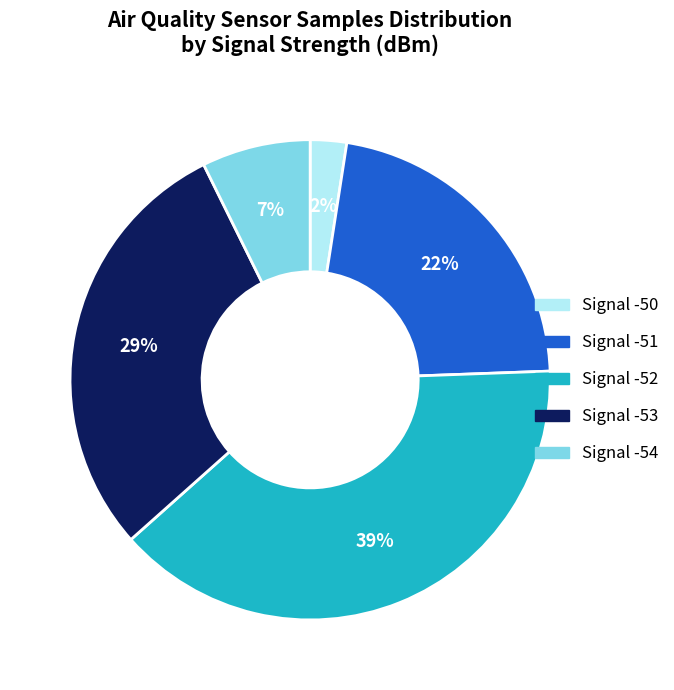

Is the sum of Signal -54 and Signal -53 greater than half?

No